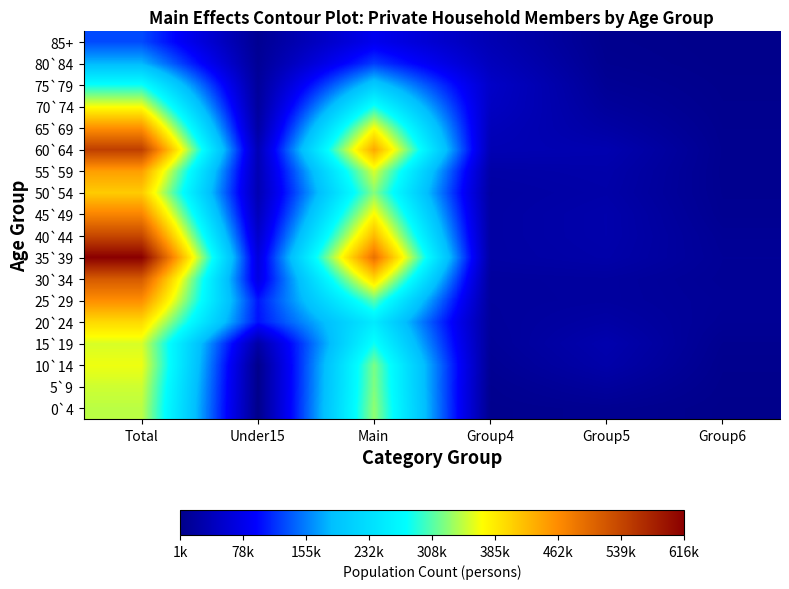

What is the total value across all series at Under15?

643248